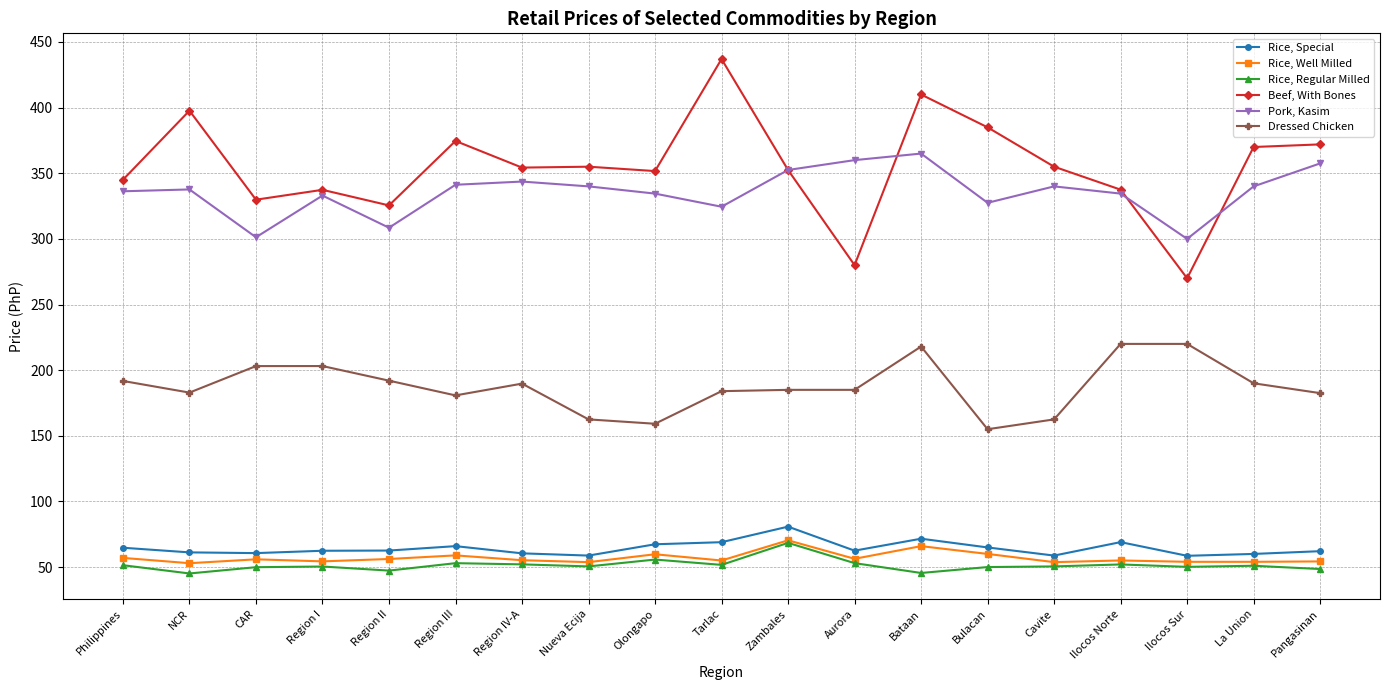

Read the Rice, Well Milled value at Nueva Ecija.

53.8